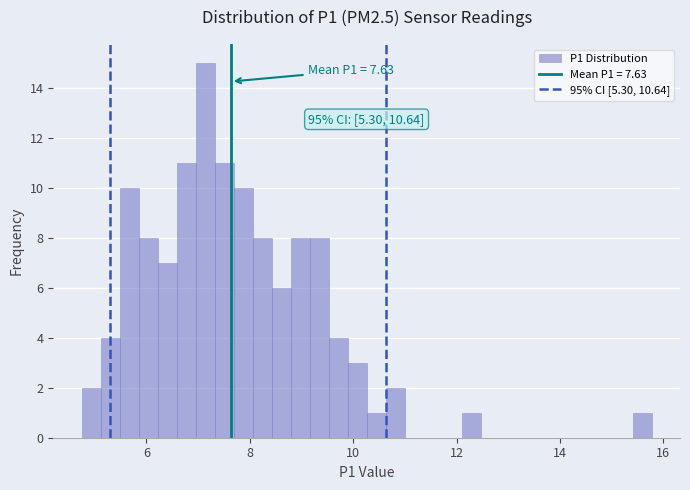

Read against the x-axis, roughly where is the centre of the tallest bar?

7.2